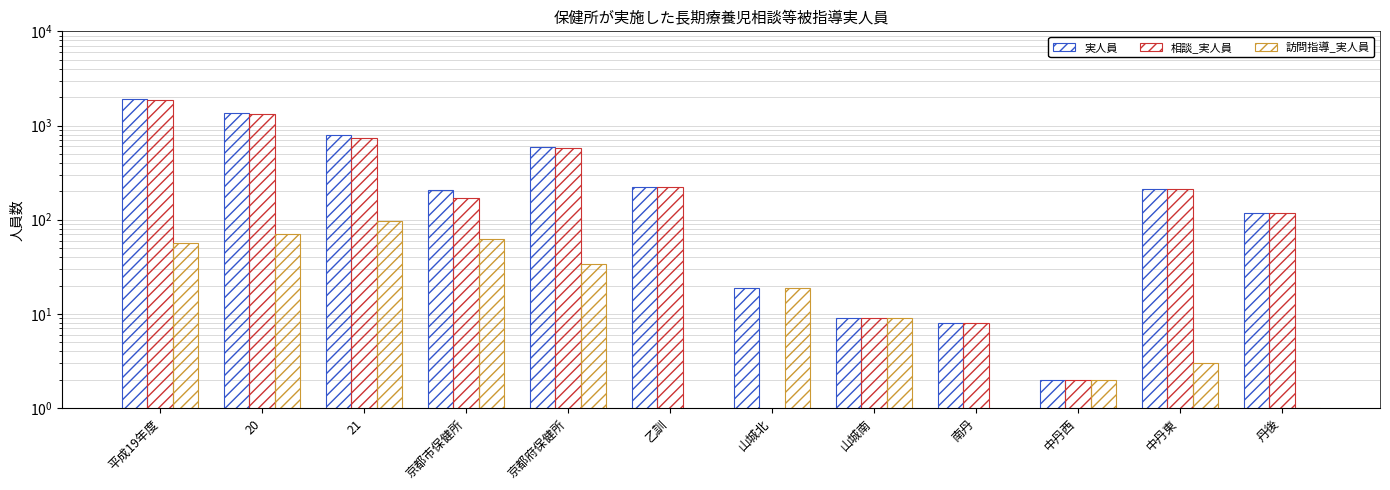

Which series has the largest total across all categories?

実人員